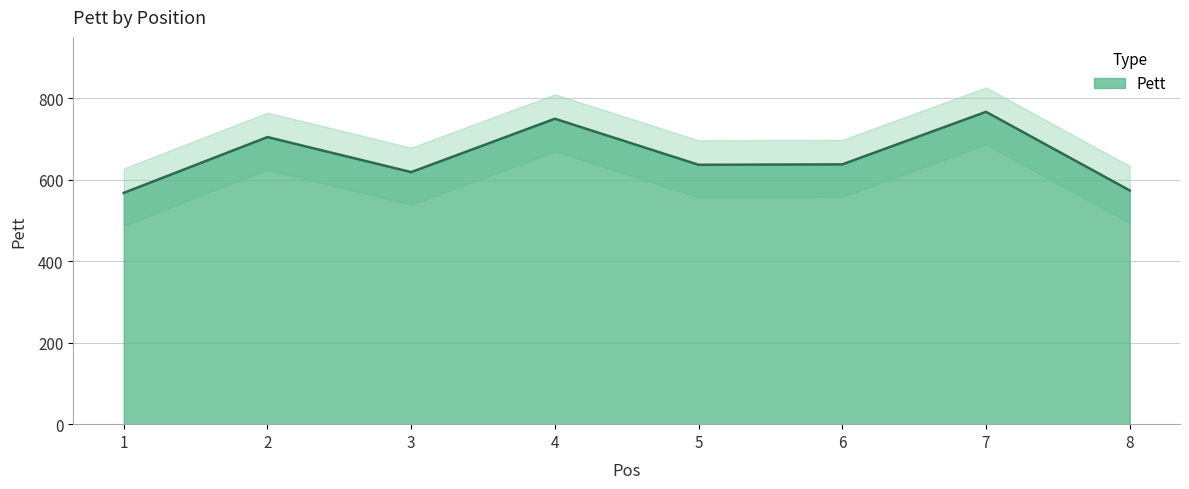

Which category has the highest value across all series?

7